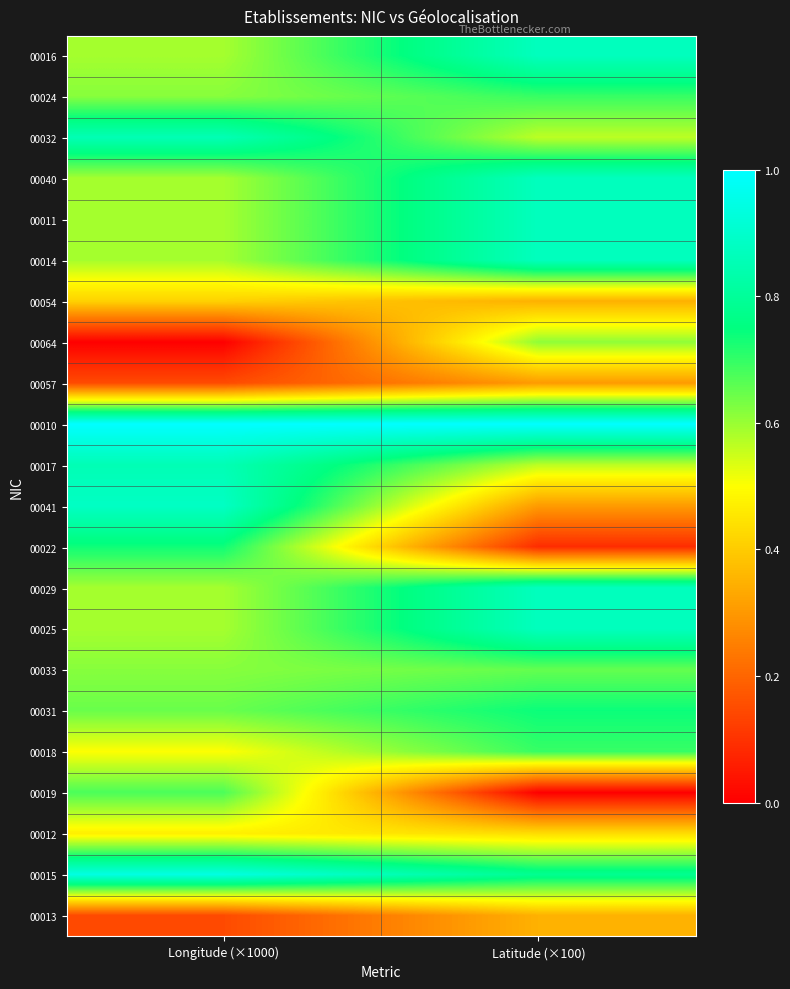

Reading right to left, what are all the values shown in this chart?

00016: Latitude (×100)=0.9	Longitude (×1000)=0.6
00024: Latitude (×100)=0.7	Longitude (×1000)=0.6
00032: Latitude (×100)=0.6	Longitude (×1000)=0.9
00040: Latitude (×100)=0.9	Longitude (×1000)=0.6
00011: Latitude (×100)=0.9	Longitude (×1000)=0.6
00014: Latitude (×100)=0.9	Longitude (×1000)=0.6
00054: Latitude (×100)=0.3	Longitude (×1000)=0.4
00064: Latitude (×100)=0.6	Longitude (×1000)=0.0
00057: Latitude (×100)=0.3	Longitude (×1000)=0.1
00010: Latitude (×100)=1.0	Longitude (×1000)=1.0
00017: Latitude (×100)=0.6	Longitude (×1000)=0.9
00041: Latitude (×100)=0.3	Longitude (×1000)=0.9
00022: Latitude (×100)=0.1	Longitude (×1000)=0.7
00029: Latitude (×100)=0.9	Longitude (×1000)=0.6
00025: Latitude (×100)=0.9	Longitude (×1000)=0.6
00033: Latitude (×100)=0.7	Longitude (×1000)=0.6
00031: Latitude (×100)=0.7	Longitude (×1000)=0.6
00018: Latitude (×100)=0.7	Longitude (×1000)=0.5
00019: Latitude (×100)=0.0	Longitude (×1000)=0.7
00012: Latitude (×100)=0.4	Longitude (×1000)=0.5
00015: Latitude (×100)=0.8	Longitude (×1000)=0.9
00013: Latitude (×100)=0.3	Longitude (×1000)=0.1